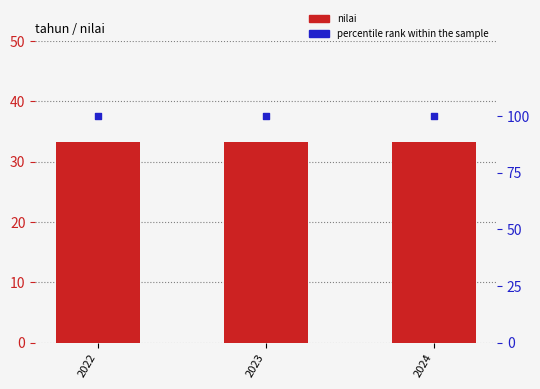

Which series contains the highest Y value?

percentile rank within the sample